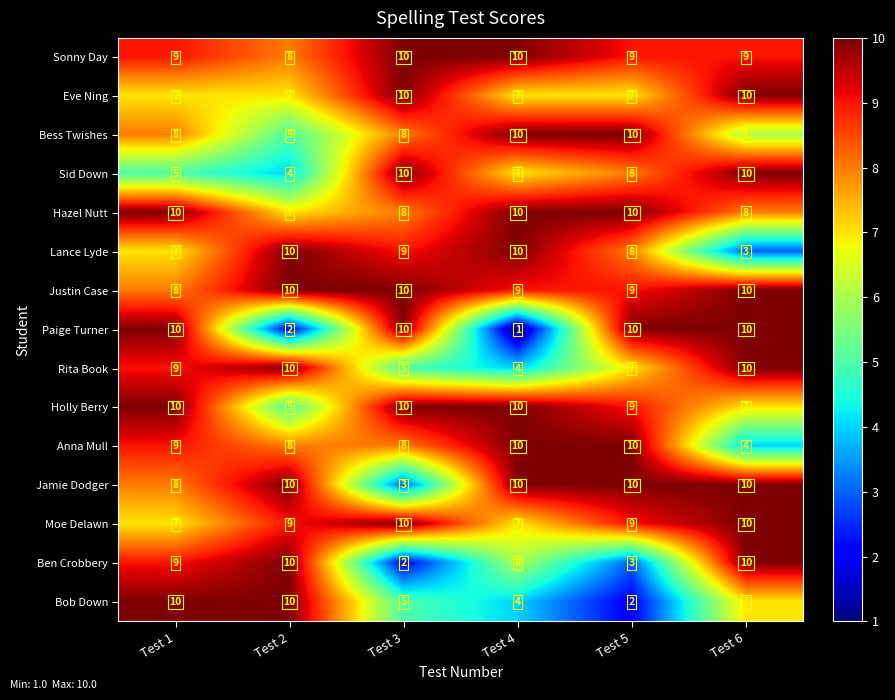

At which label is Paige Turner closest to 5?

Test 2